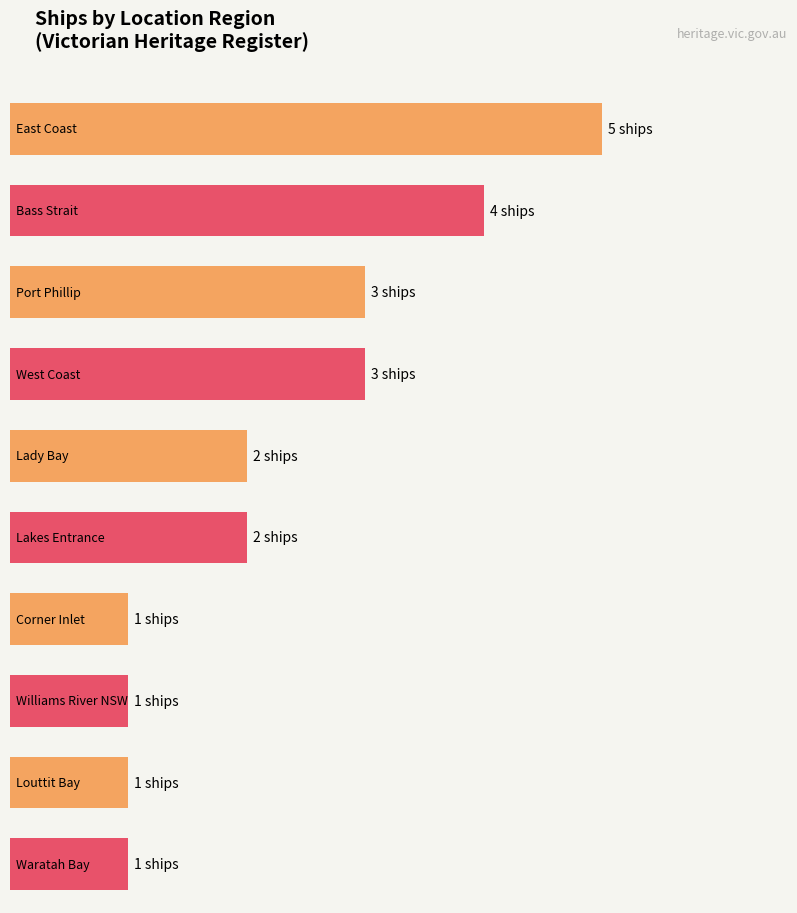

What is the label of the 6th bar from the right?

Victorian Heritage Register - Lady Bay